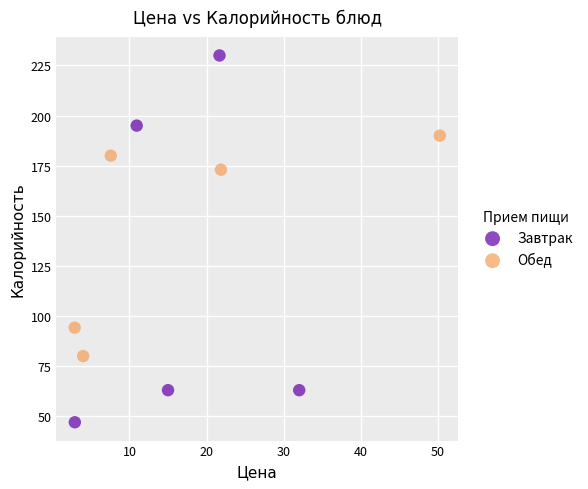

Which series has the largest Y range (max minus min)?

Завтрак